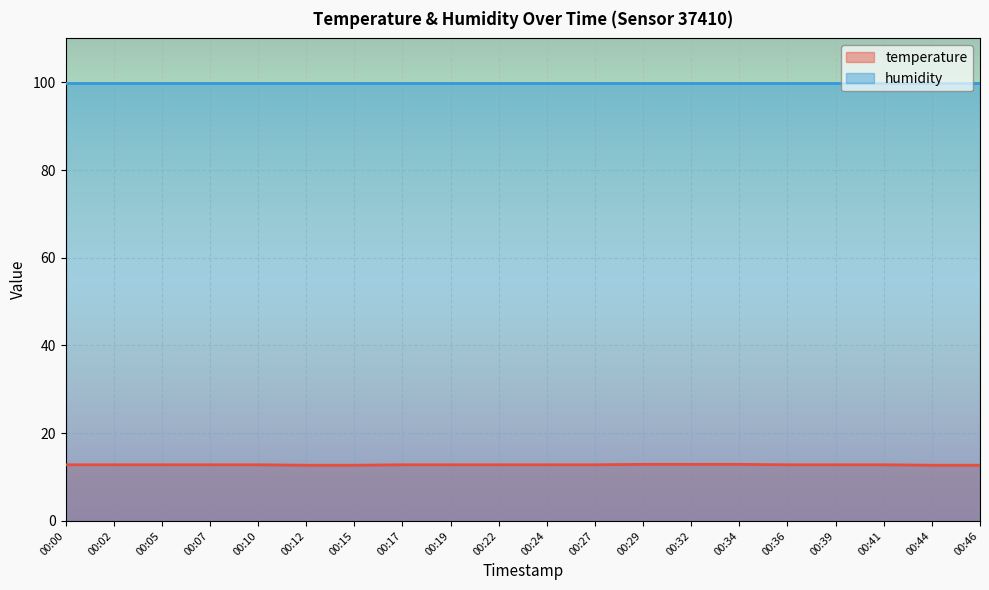

What is the sum of all values?

255.9